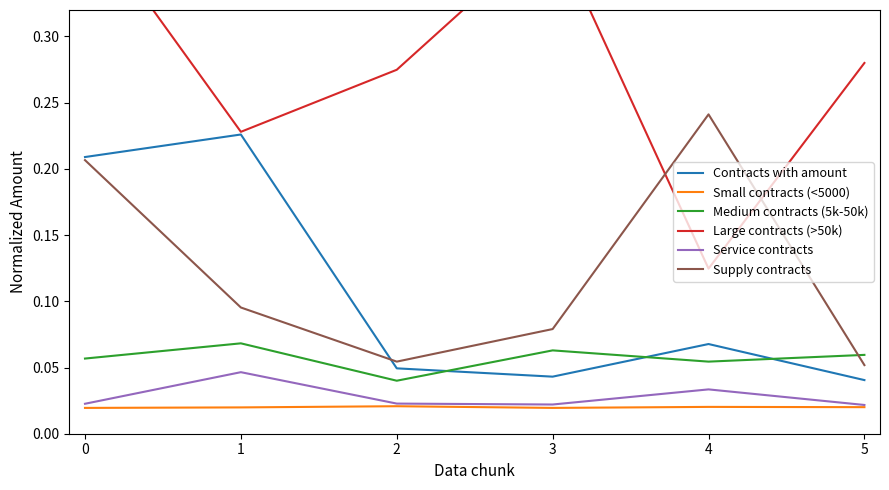

How many series are shown in this chart?

6